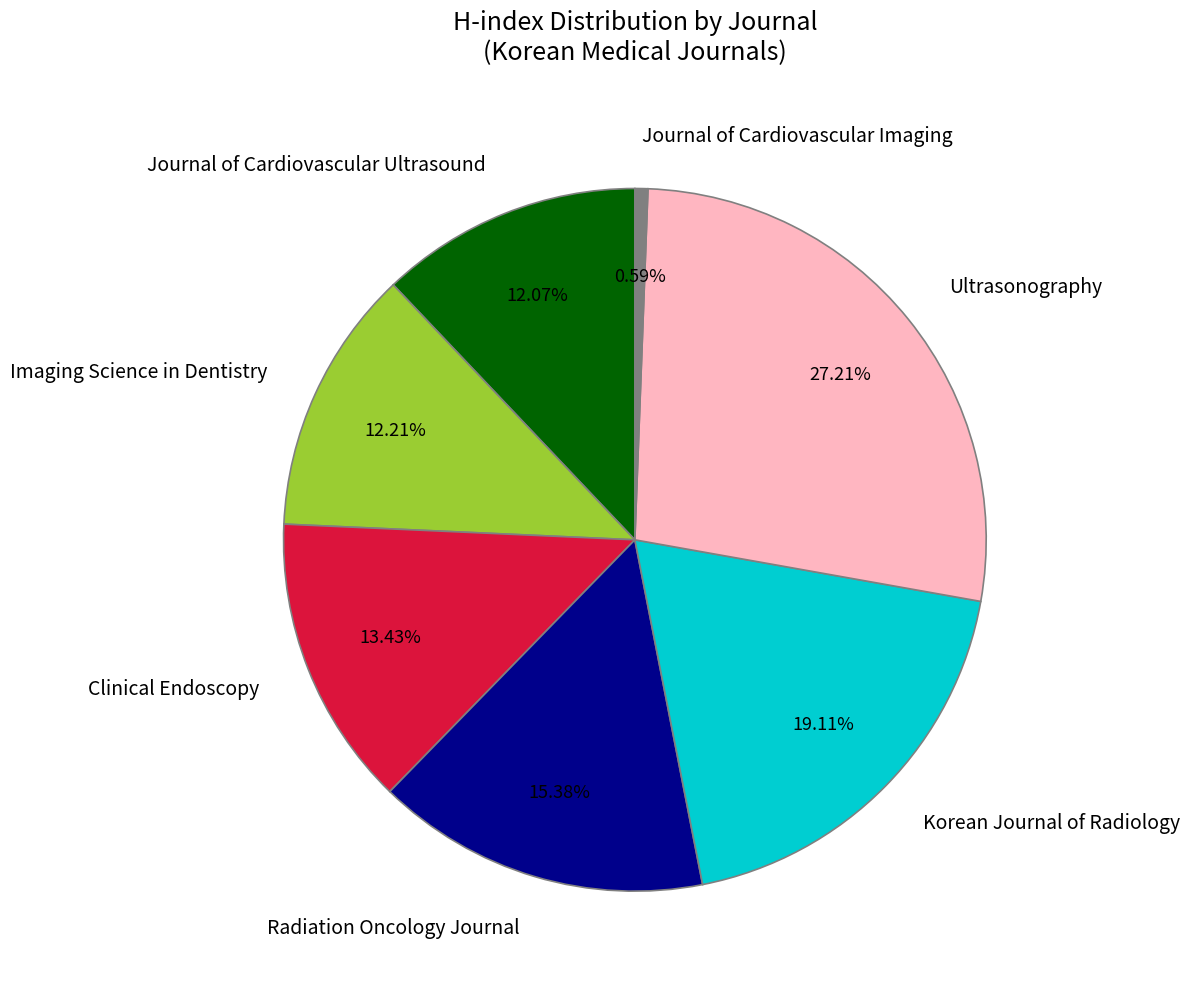

Count the number of slices in the pie.

7